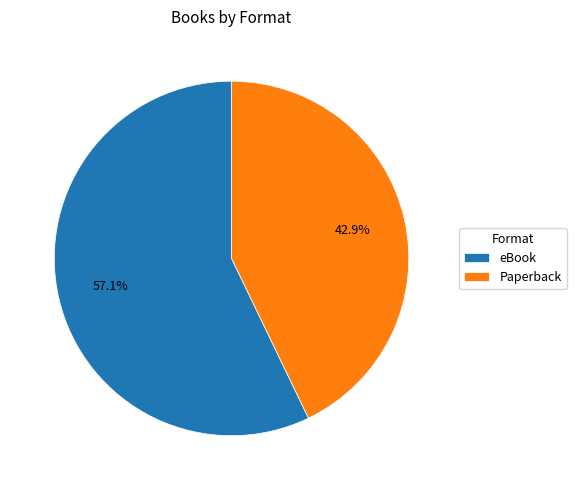

To the nearest percent, what is the combined percentage of eBook and Paperback?

100%